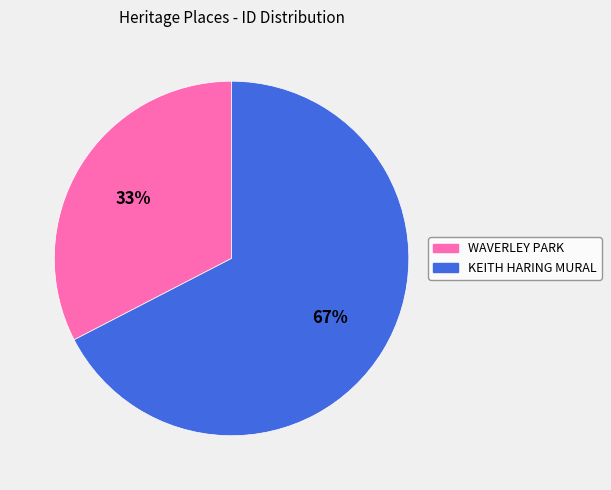

True or false: KEITH HARING MURAL accounts for 67% of the total.

True